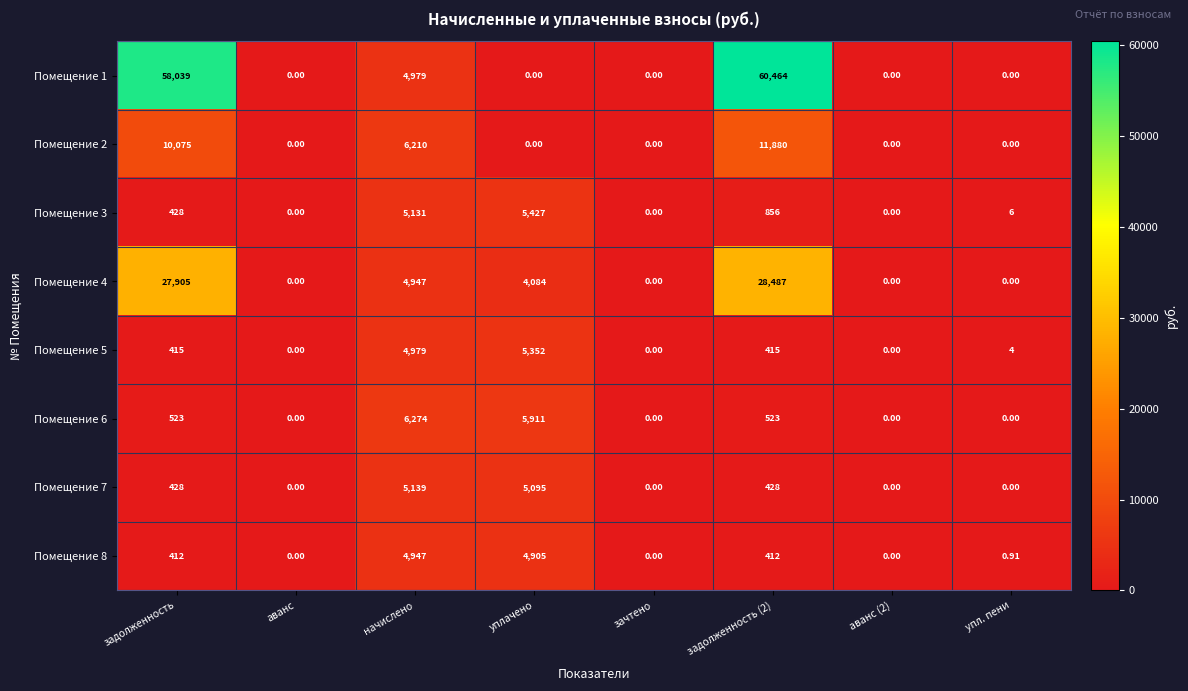

Which series has the widest spread of values?

Помещение 1